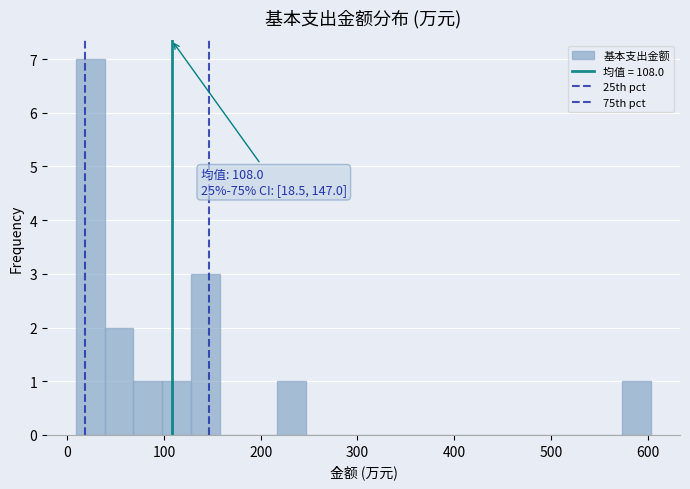

Read against the x-axis, roughly where is the centre of the tallest bar?

20